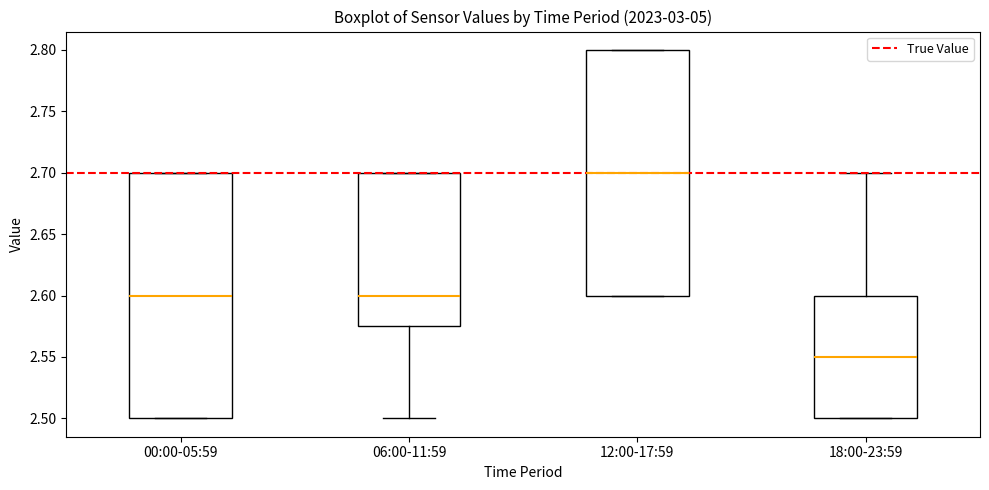

Reading left to right, read every box against the y-axis: the position of its median line, the range the box covers, and the ends of its whiskers. The values are not printed on the chart, so give them approximately, as read against the axis.

00:00-05:59: median 2.600, box 2.500 to 2.700, whiskers 2.500 to 2.700
06:00-11:59: median 2.600, box 2.575 to 2.700, whiskers 2.500 to 2.700
12:00-17:59: median 2.700, box 2.600 to 2.800, whiskers 2.600 to 2.800
18:00-23:59: median 2.550, box 2.500 to 2.600, whiskers 2.500 to 2.700